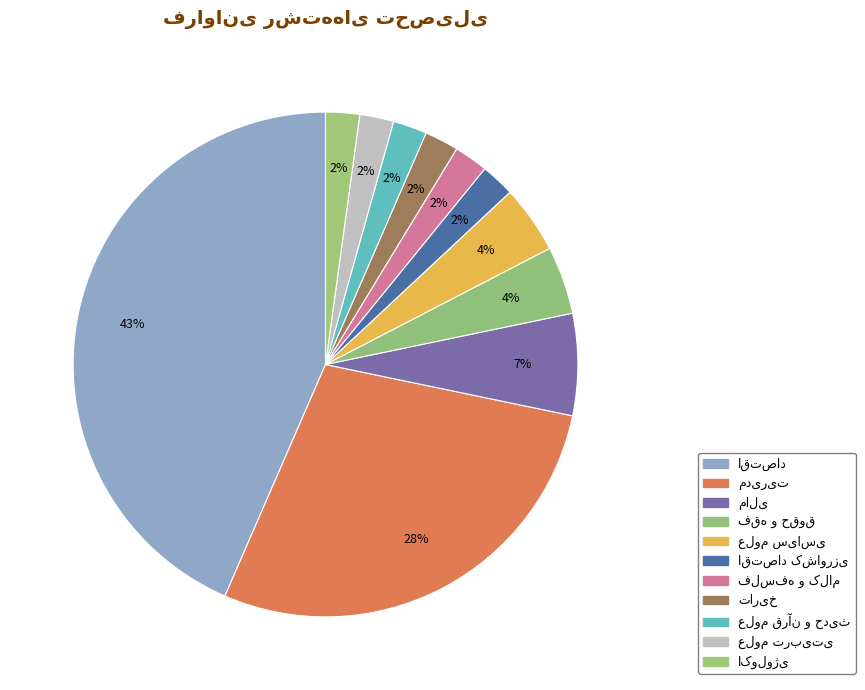

Count the number of slices in the pie.

11